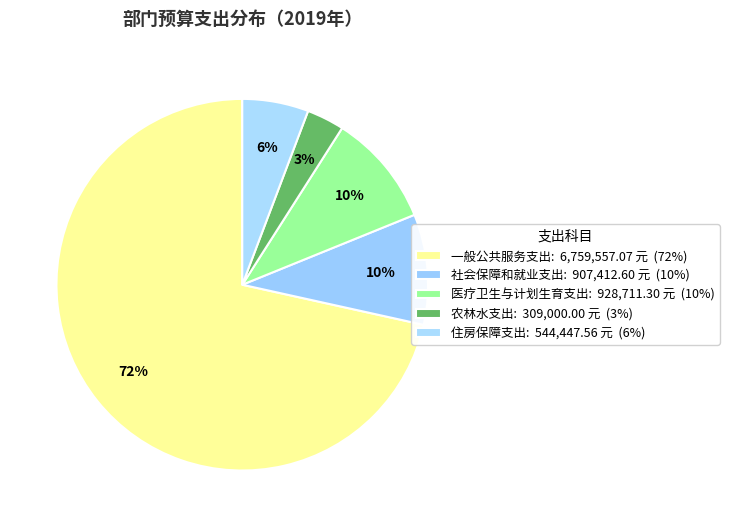

What percentage is the 社会保障和就业支出 slice, to the nearest percent?

10%